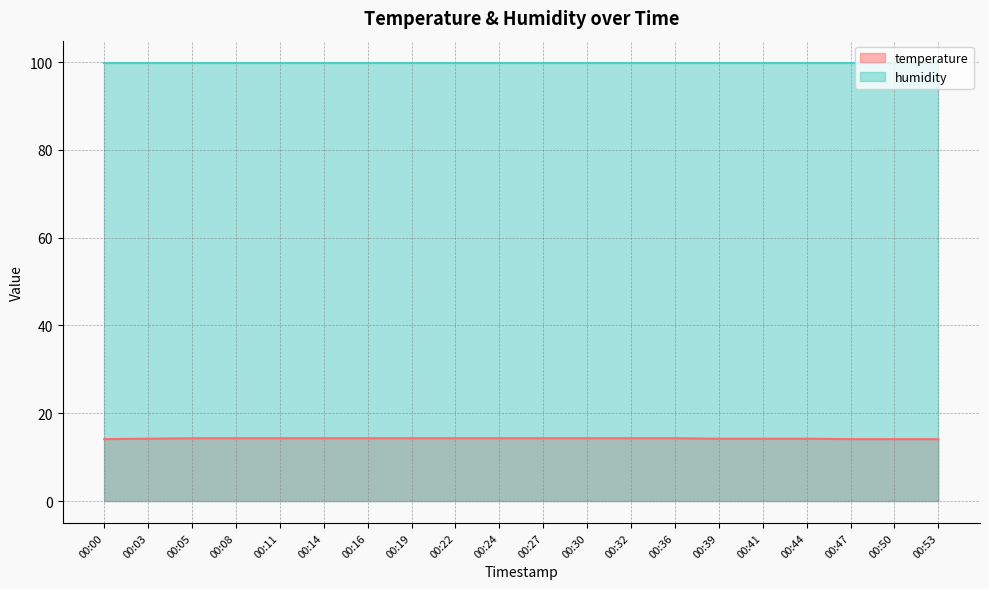

Reading left to right, what are all the values shown in this chart?

00:00=14.1	00:03=14.2	00:05=14.3	00:08=14.3	00:11=14.3	00:14=14.3	00:16=14.3	00:19=14.3	00:22=14.3	00:24=14.3	00:27=14.3	00:30=14.3	00:32=14.3	00:36=14.3	00:39=14.2	00:41=14.2	00:44=14.2	00:47=14.1	00:50=14.1	00:53=14.1